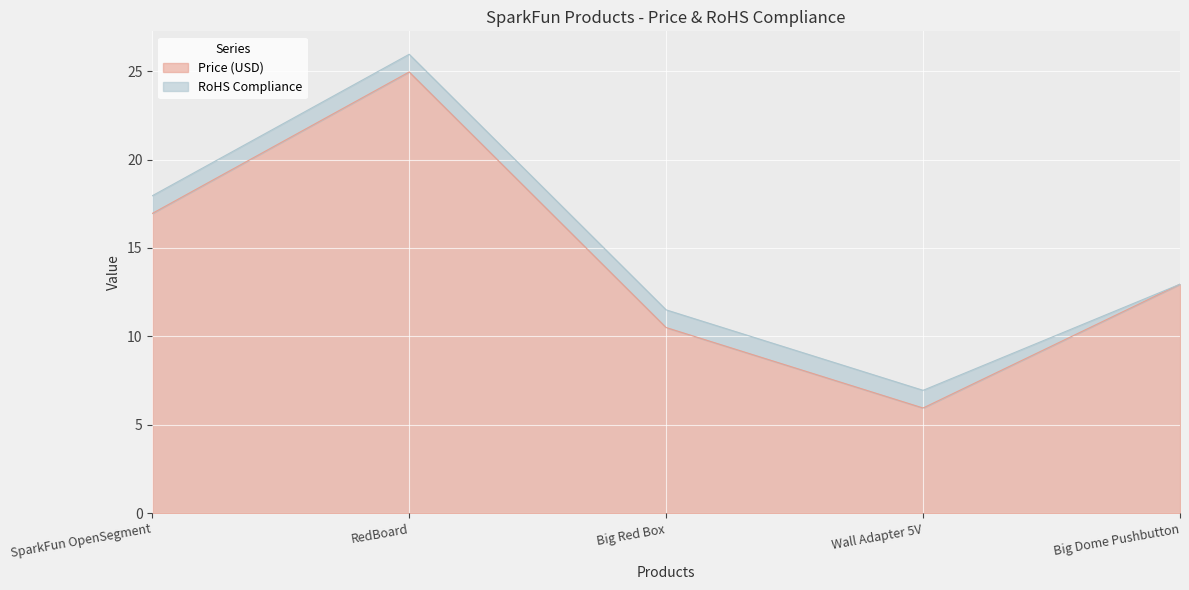

At which label does the data first exceed 12?

SparkFun OpenSegment